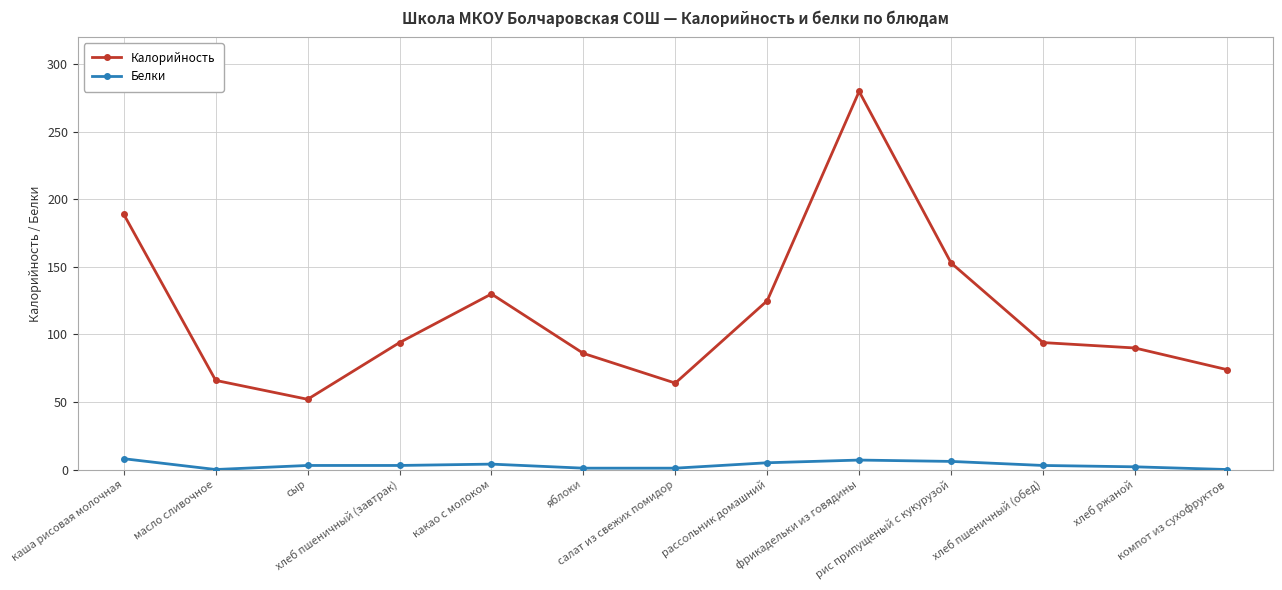

Rank the series by their average value, from highest to lowest.

Калорийность, Белки